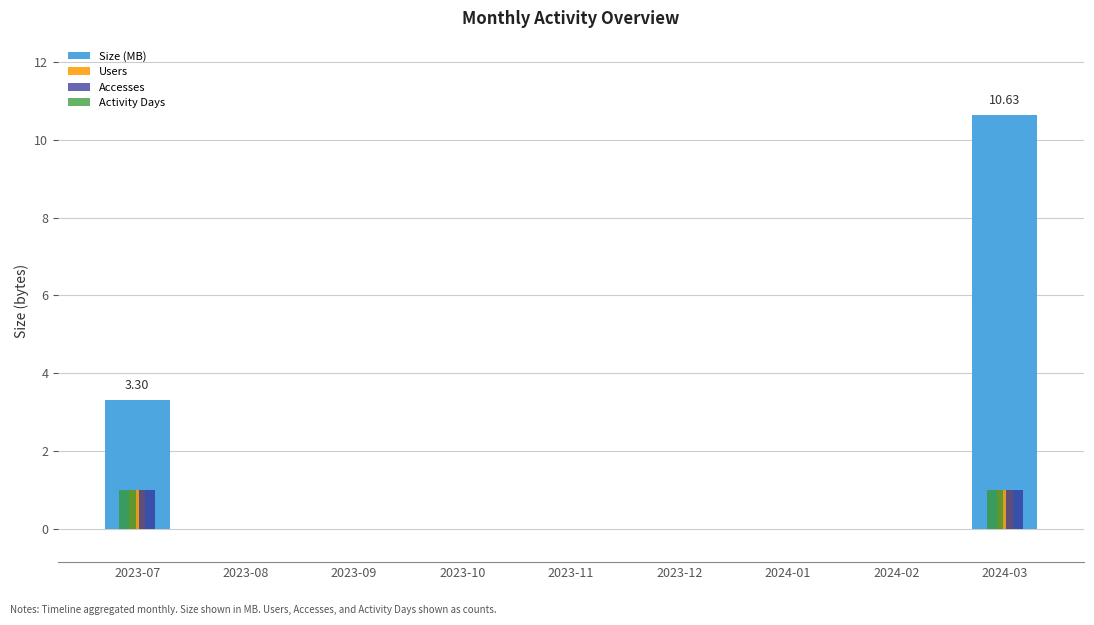

How many distinct data groups are displayed?

4